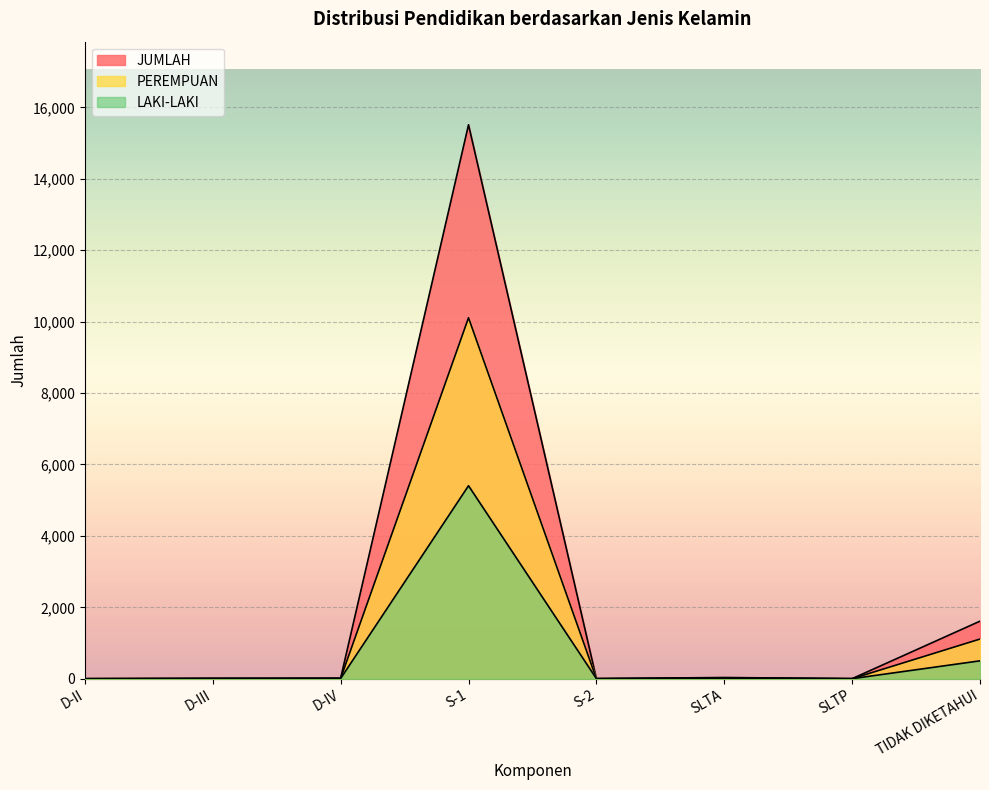

What is the value of the JUMLAH point at the 8th from the left?

1612